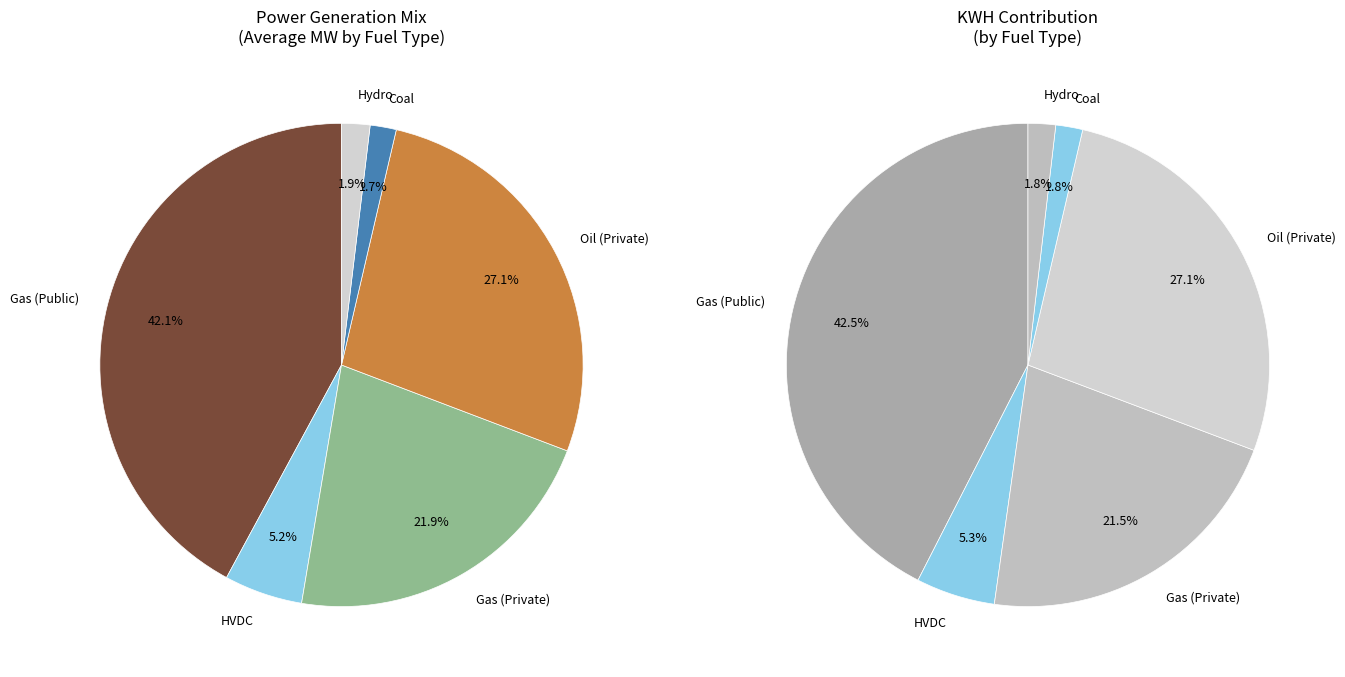

Combined, do 11 and 8 account for over 50%?

No